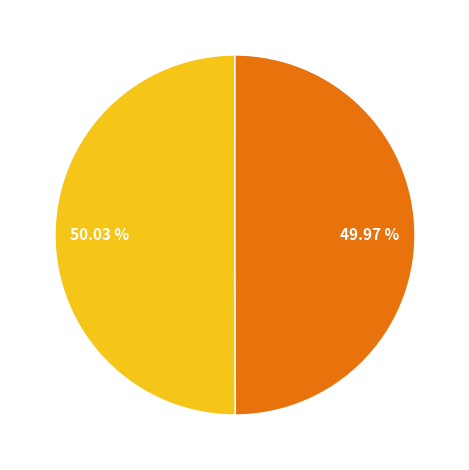

How many segments does this pie chart have?

4